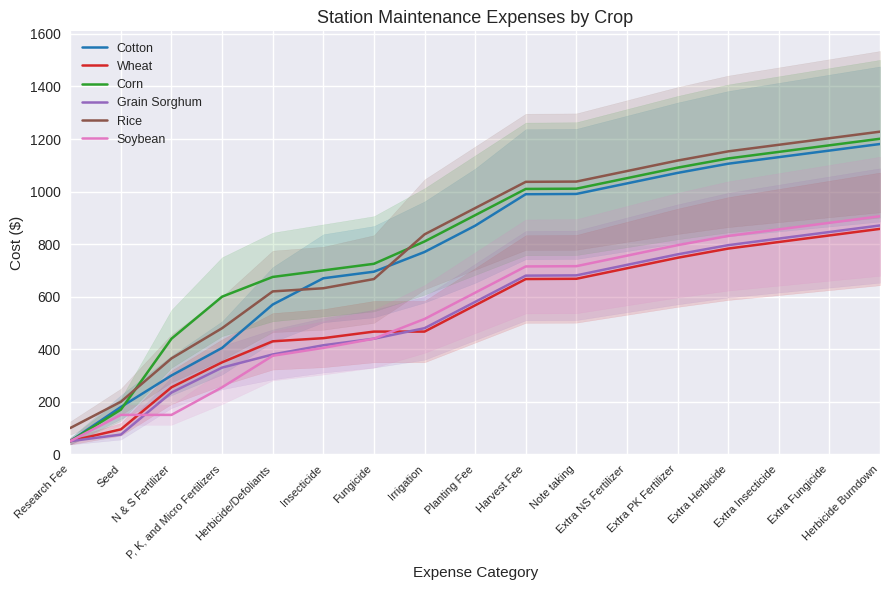

True or false: Wheat has more than 2 interior local peaks.

False